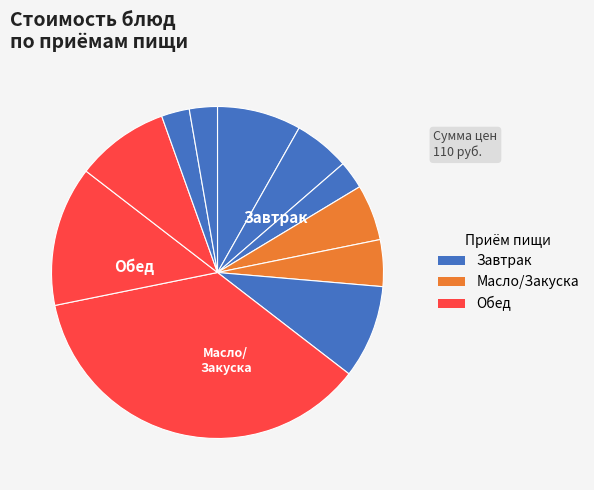

To the nearest percent, what is the difference between the largest and smallest slice percentages?

34%